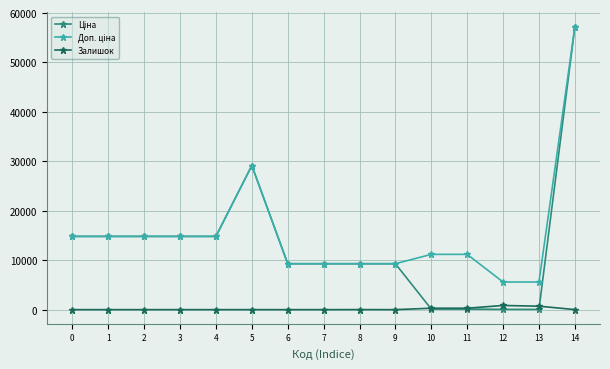

Does the chart display data point markers on the line(s)?

Yes